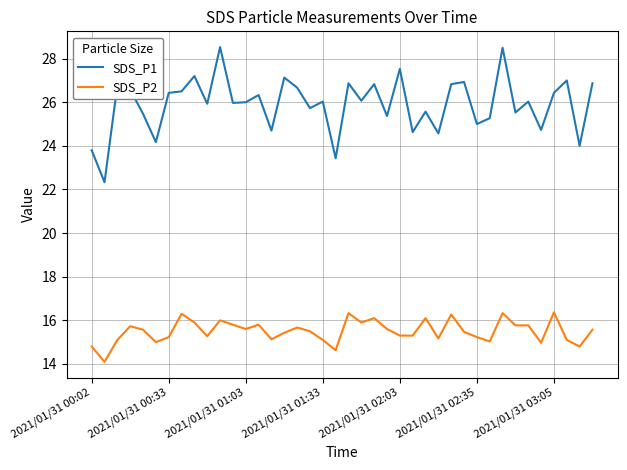

Which series has the largest range (max minus min)?

SDS_P1